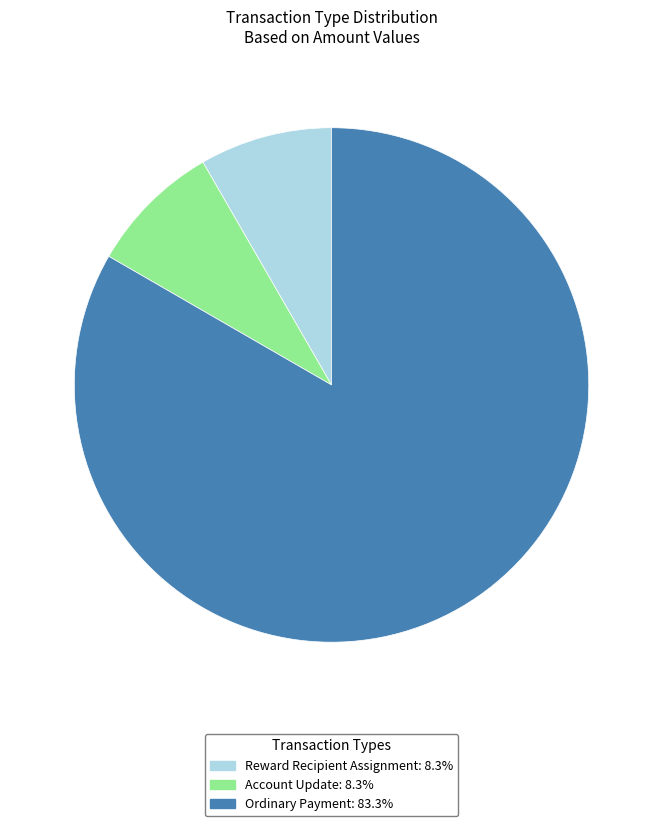

Is Reward Recipient Assignment the majority of the pie?

No